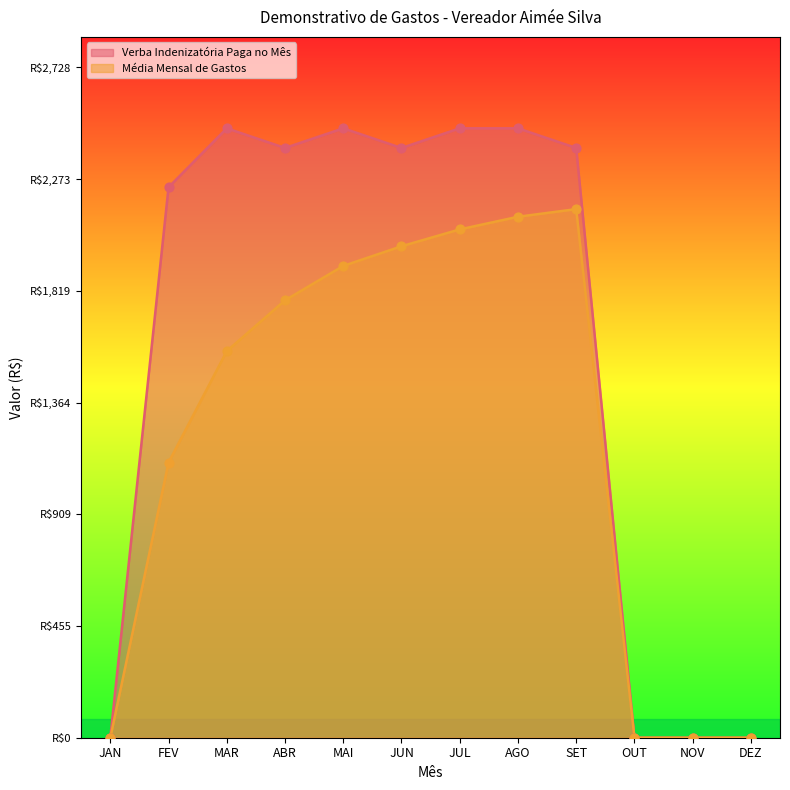

What are all the series names shown in the legend?

Verba Indenizatória Paga no Mês, Média Mensal de Gastos